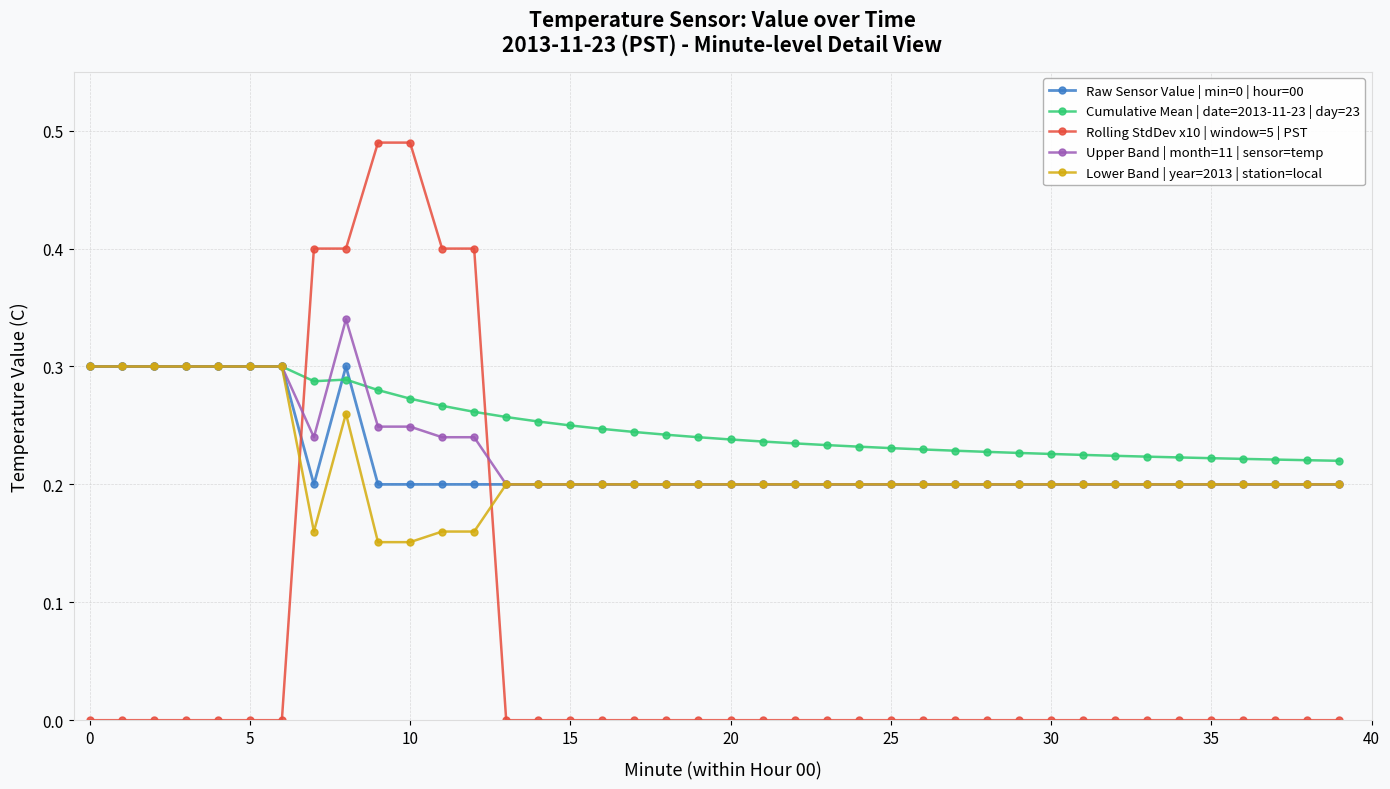

Which series ends up on top after the final intersection of Rolling StdDev x10 | window=5 | PST and Lower Band | year=2013 | station=local?

Lower Band | year=2013 | station=local